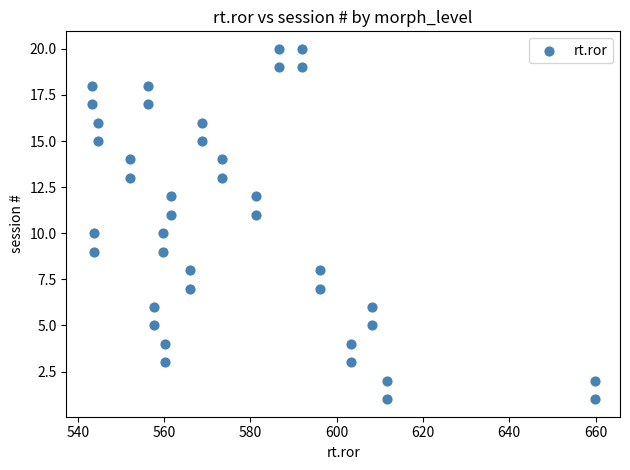

What is the range of Y values (max minus min)?

19